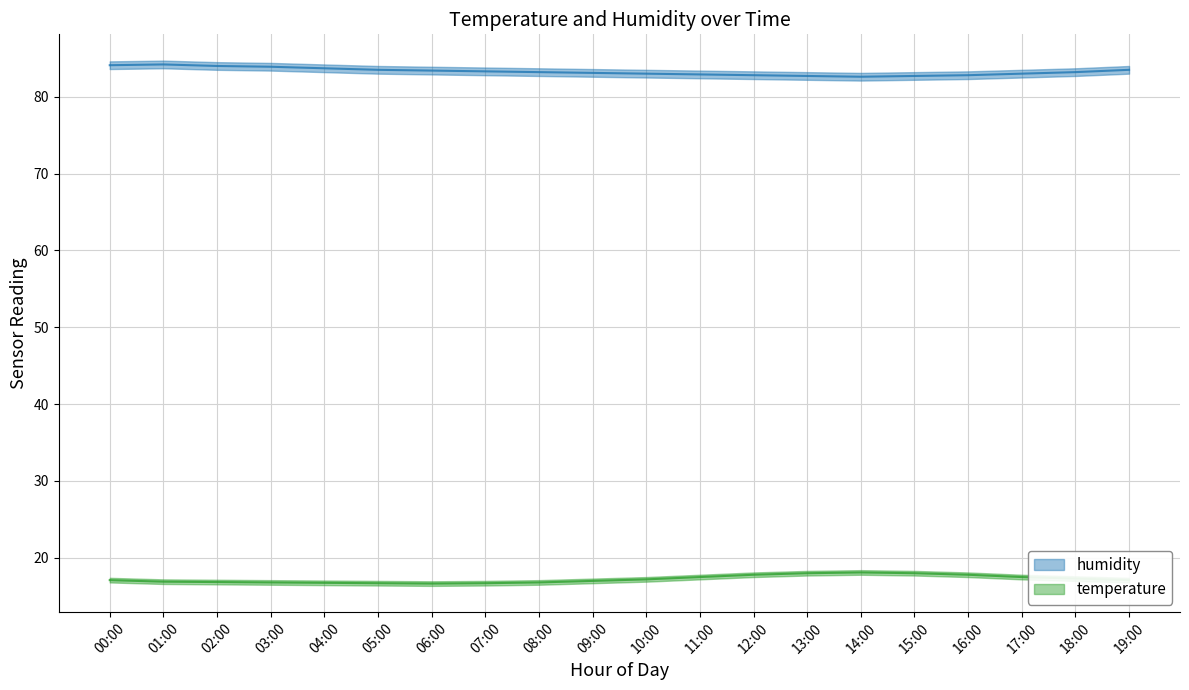

What is the average value of the humidity series?

83.3